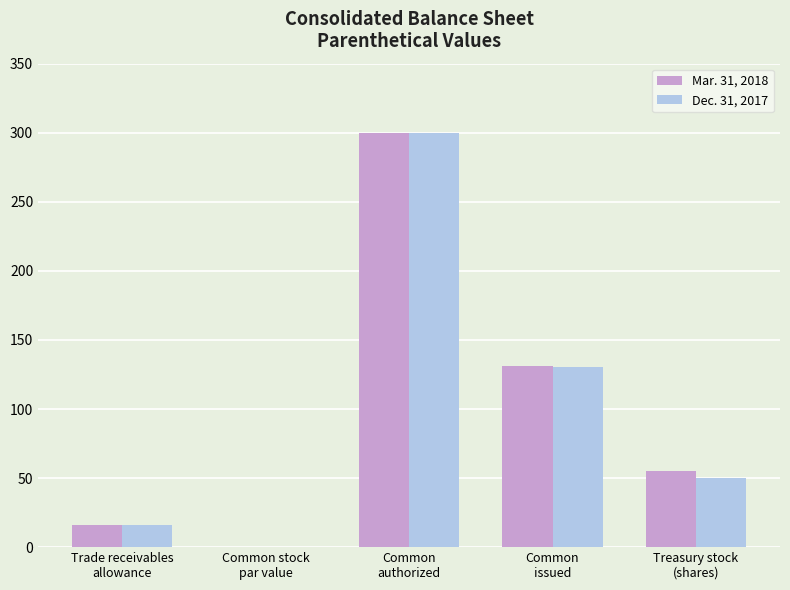

Count the number of categories in the chart.

5